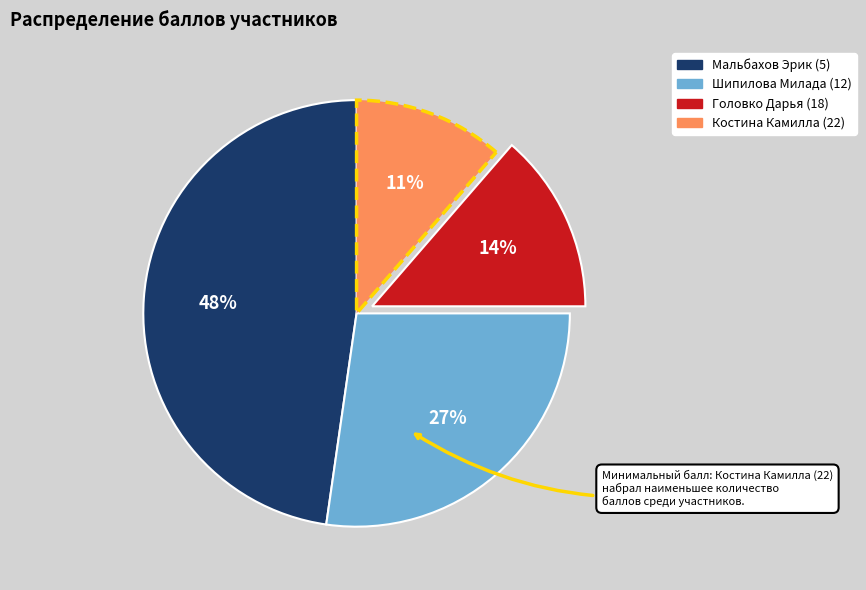

Which category has the biggest portion of the pie?

Мальбахов Эрик (5)